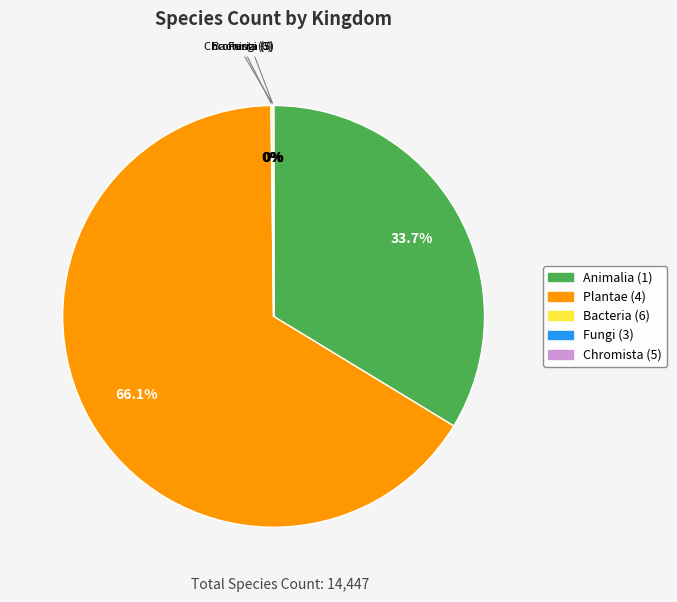

What portion of the pie excludes Plantae (4)?

33.9%